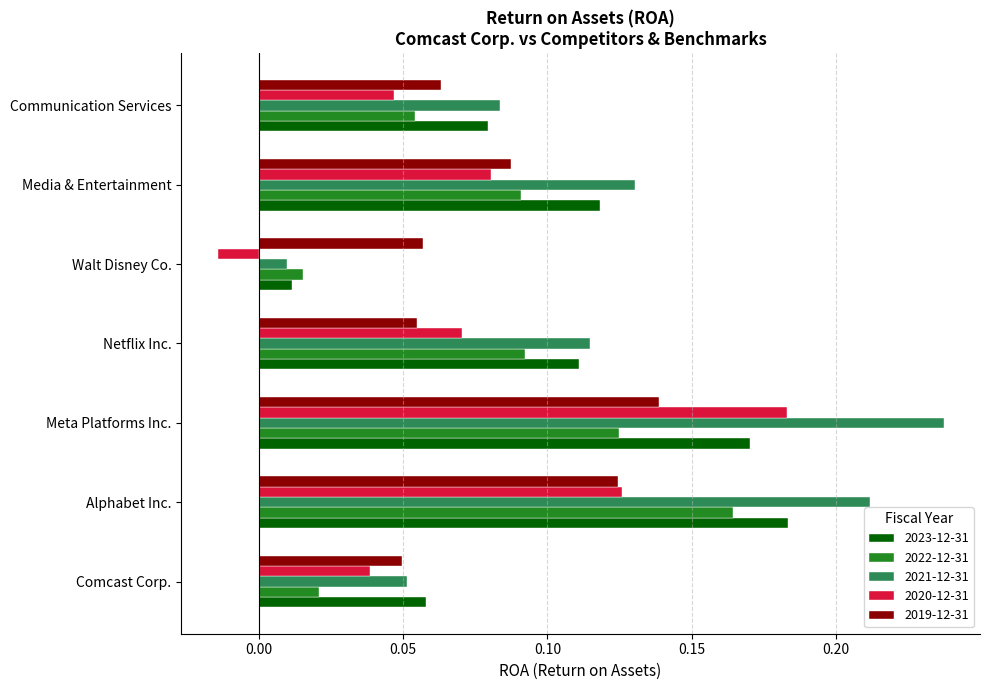

Is it true that 2023-12-31 equals 0.0 at Comcast Corp.?

False